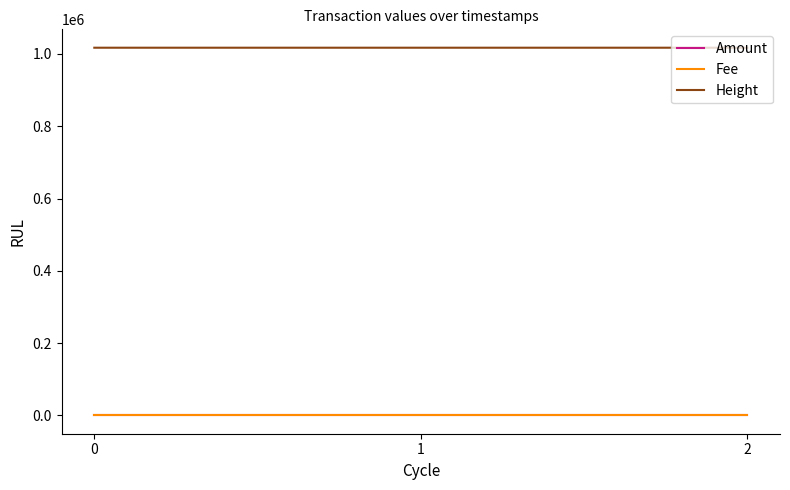

What is the sum of the Height values at 0 and 2?

2034531.0